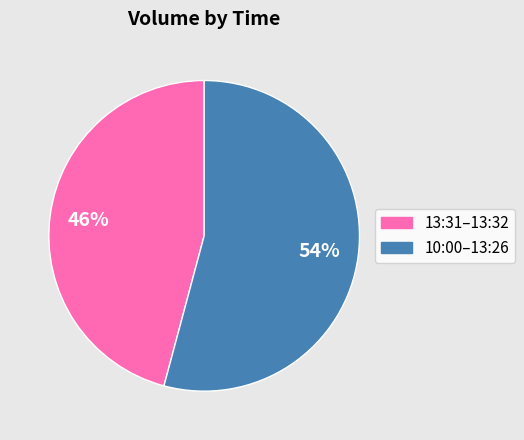

To the nearest percent, what is the average slice percentage?

50%